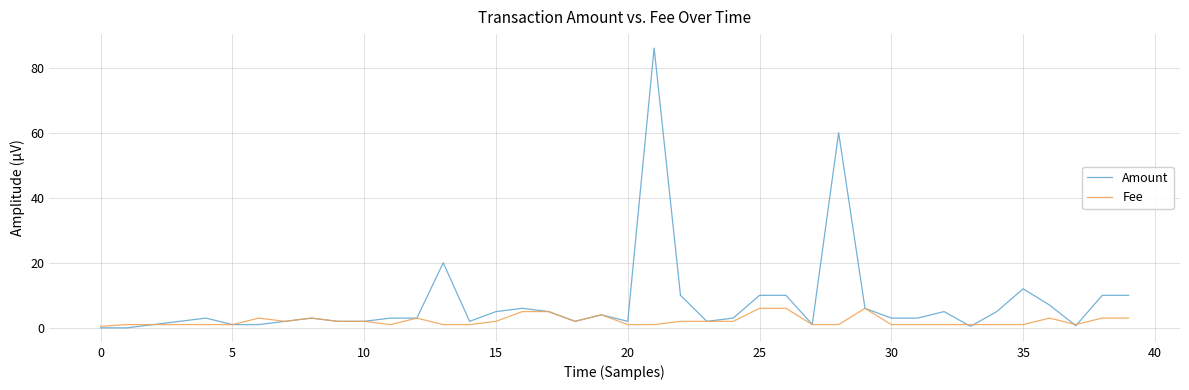

Which series has the largest total across all categories?

Amount